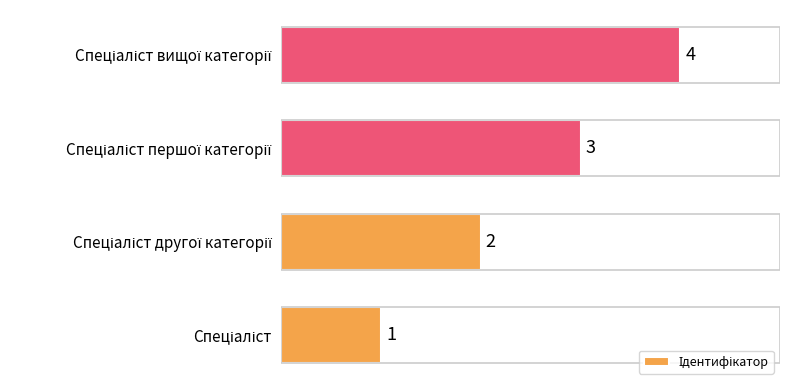

Count the values in the range 2 to 4.

3